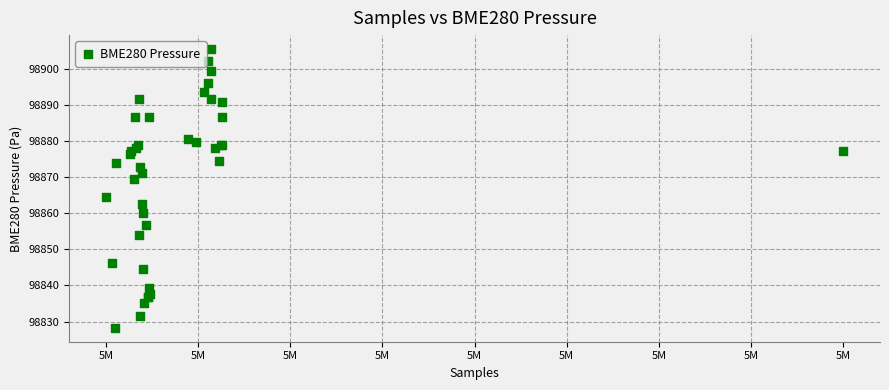

What Y value in the scatter plot is closest to 98866?

98864.3